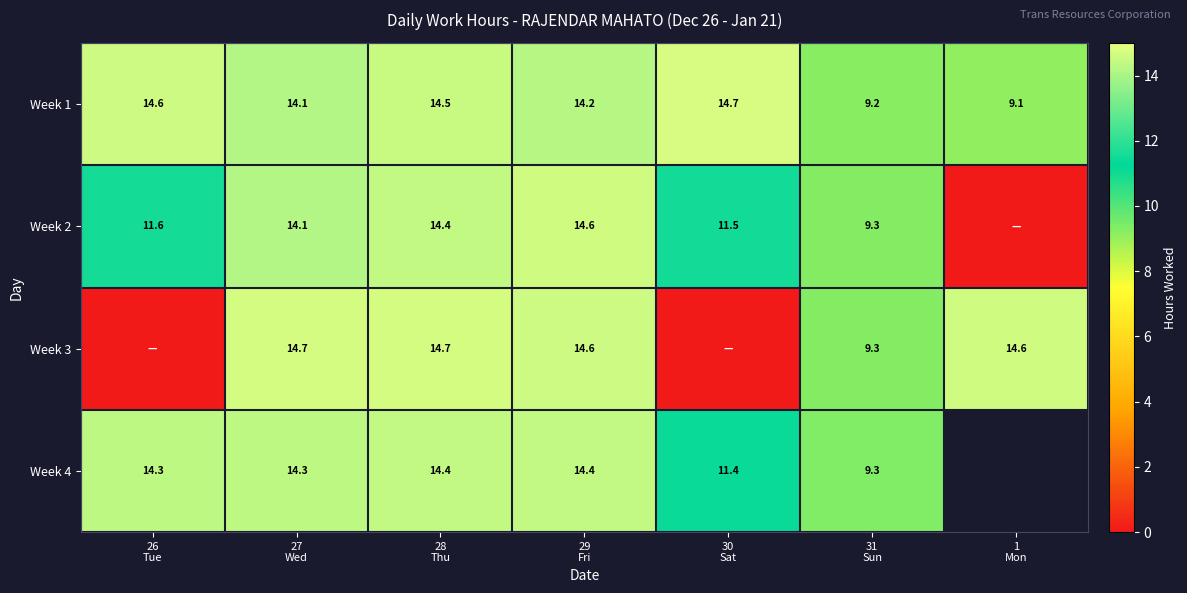

Is the value of Week 2 at 30 Sat greater than the value of Week 4 at 1 Mon?

No